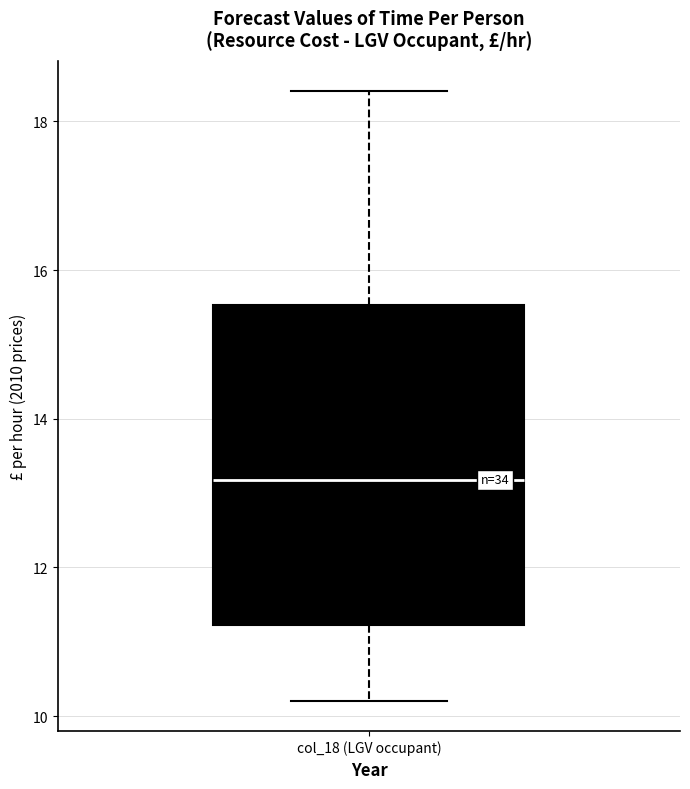

Read this box plot against the y-axis: the position of the median line, the range covered by the box, and the ends of both whiskers. The values are not printed on the chart, so give them approximately, as read against the axis.

median 13.2, box 11.2 to 15.6, whiskers 10.2 to 18.4